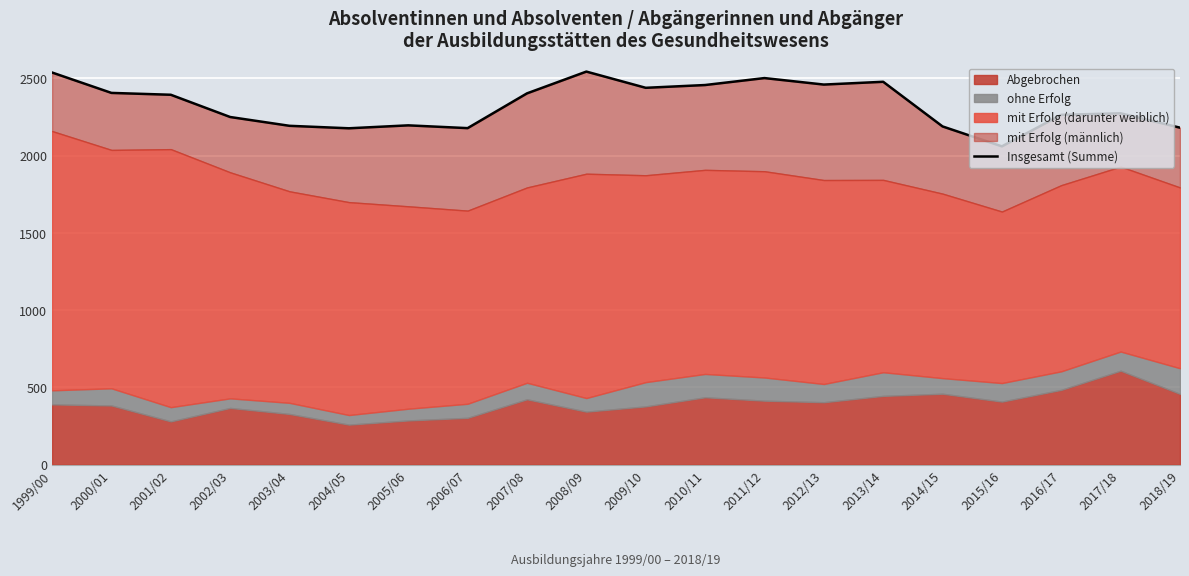

List the labels in order of value, largest first.

2008/09, 1999/00, 2011/12, 2013/14, 2012/13, 2010/11, 2009/10, 2000/01, 2007/08, 2001/02, 2017/18, 2016/17, 2002/03, 2005/06, 2003/04, 2014/15, 2018/19, 2006/07, 2004/05, 2015/16